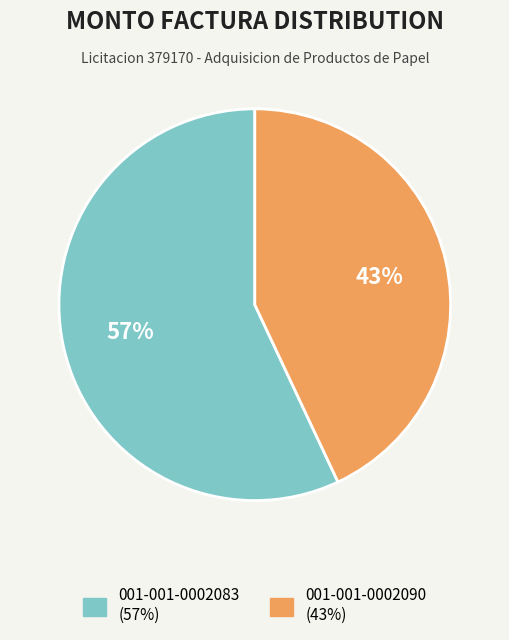

Rank the categories by value from highest to lowest.

001-001-0002083, 001-001-0002090